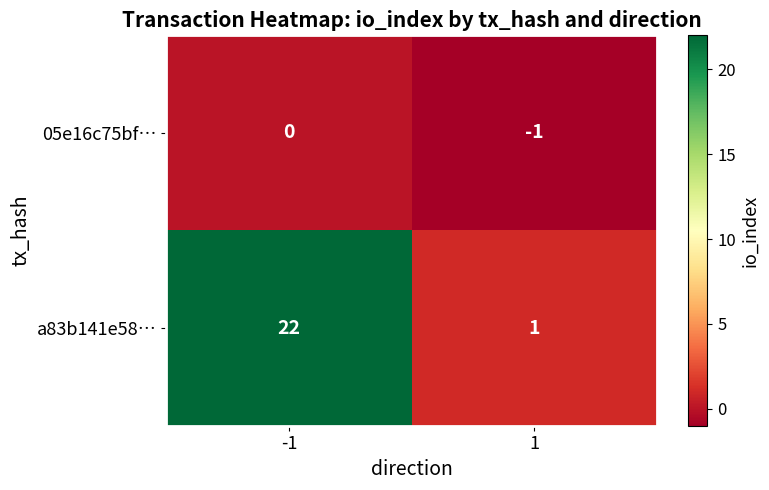

Reading left to right, what are all the values shown in this chart?

05e16c75bf…: 0	-1
a83b141e58…: 22	1